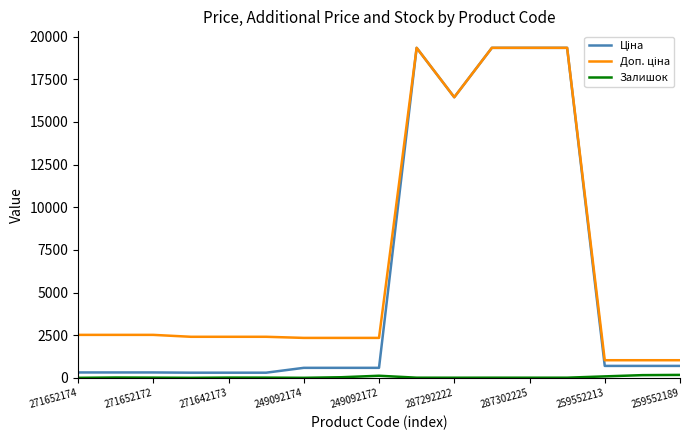

Is this an area chart (filled region under the line)?

No